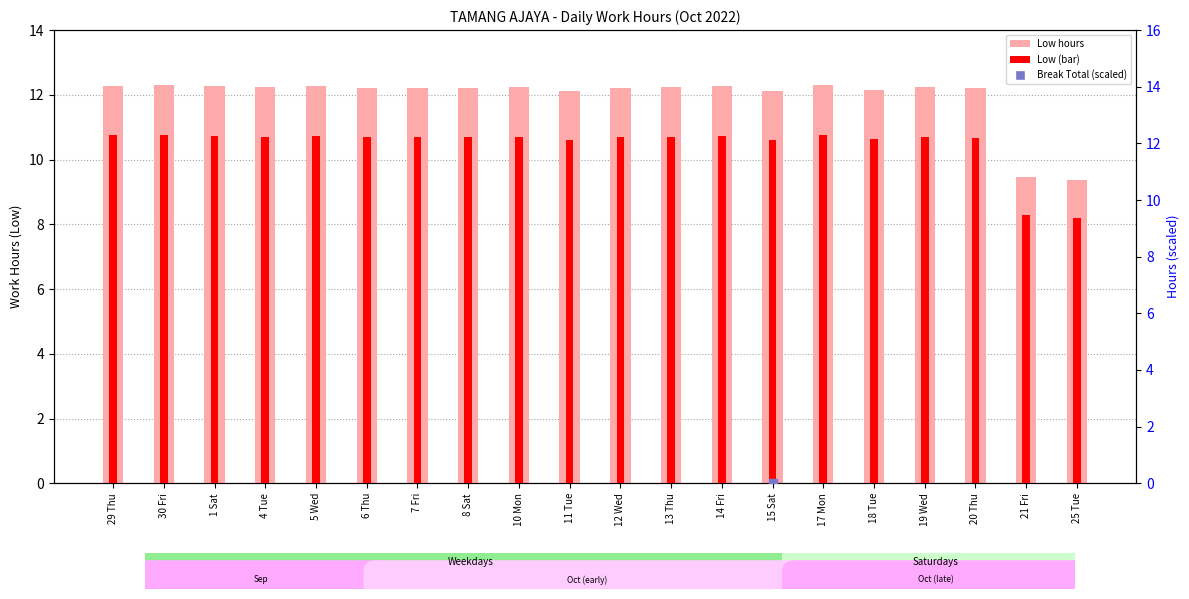

Which series contains the lowest Y value?

Break Total (scaled %)